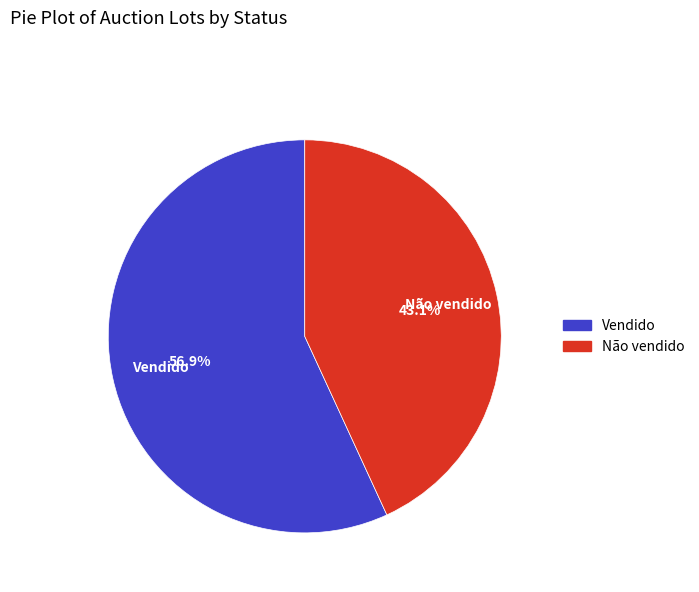

To the nearest percent, what portion does Vendido represent?

57%